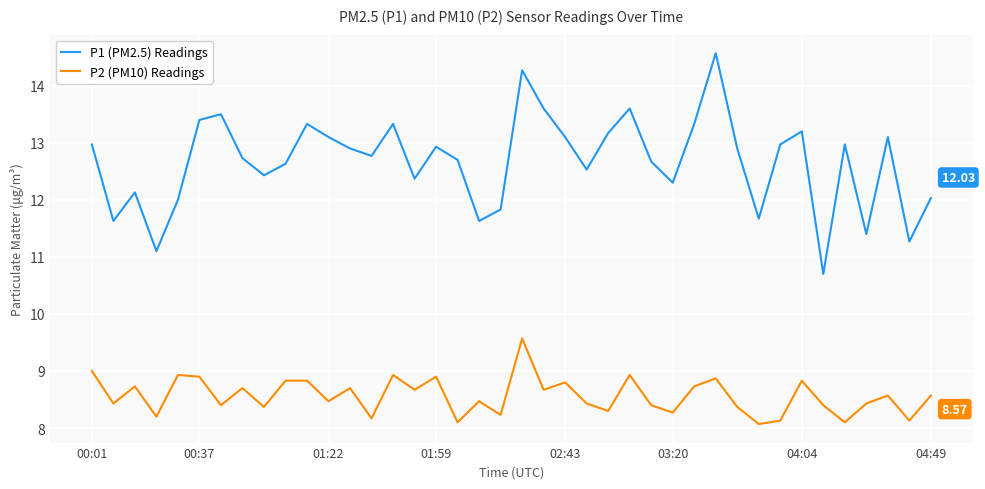

Is this an area chart (filled region under the line)?

No